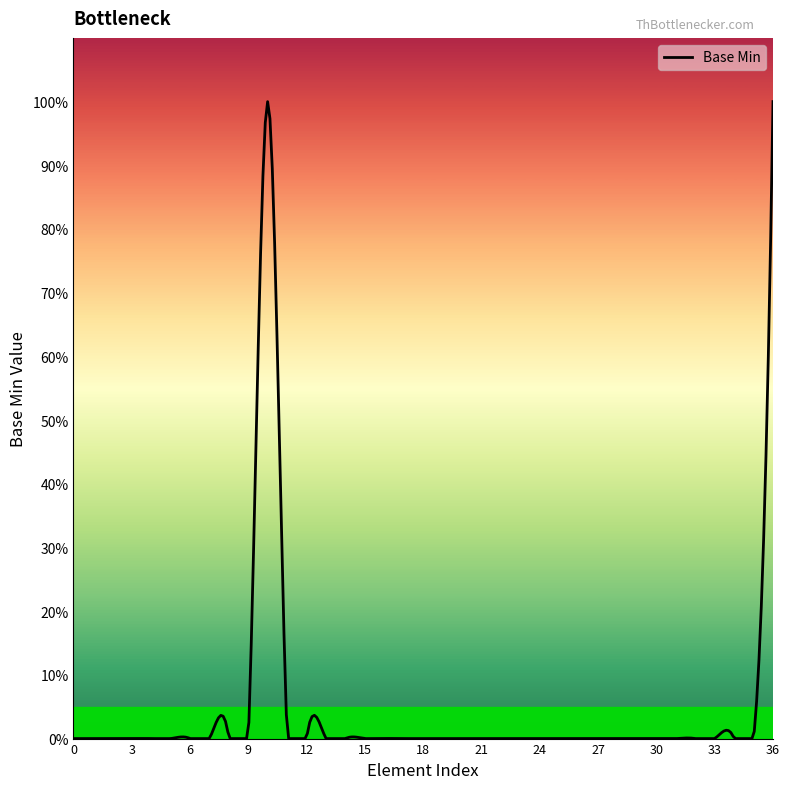

What is the sum of all values?

2